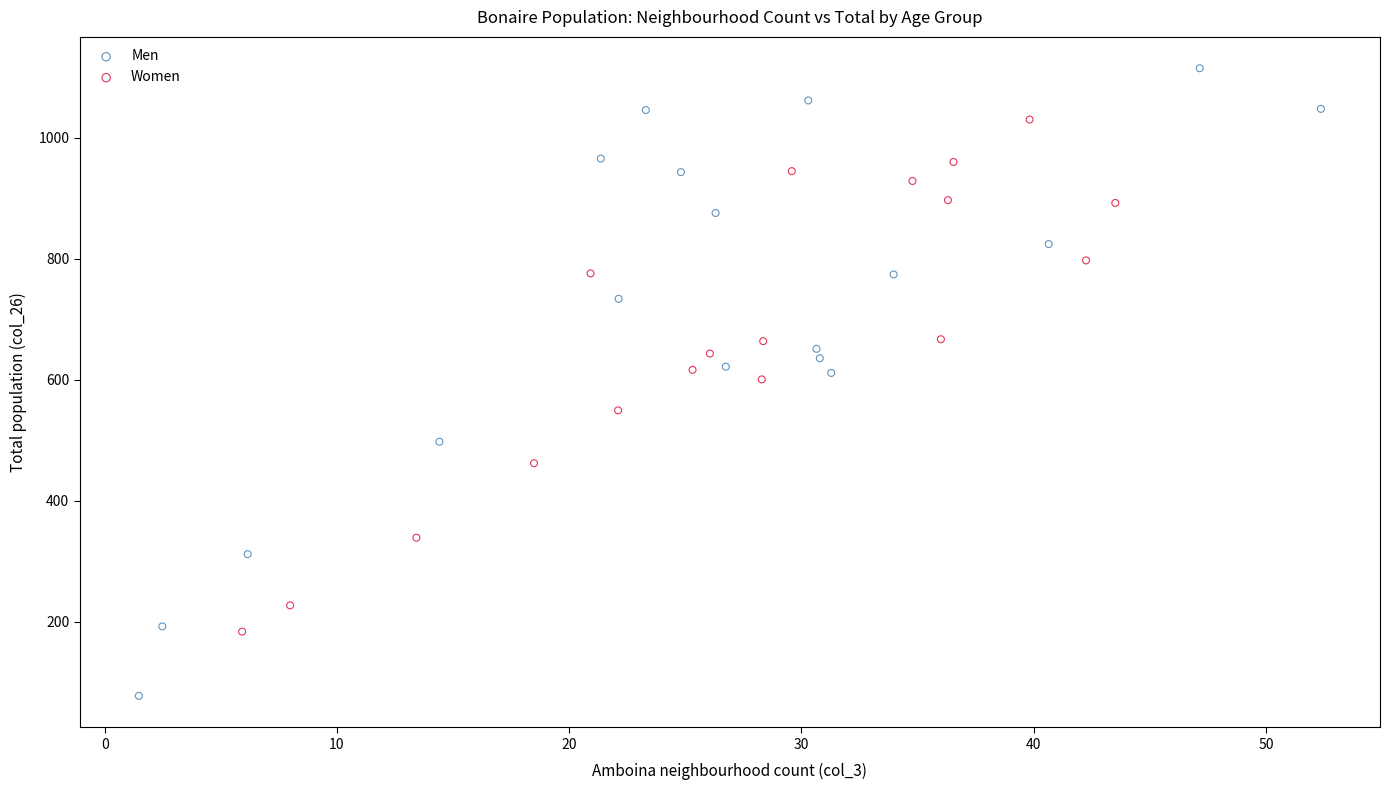

Which series has the widest spread of Y values?

Men